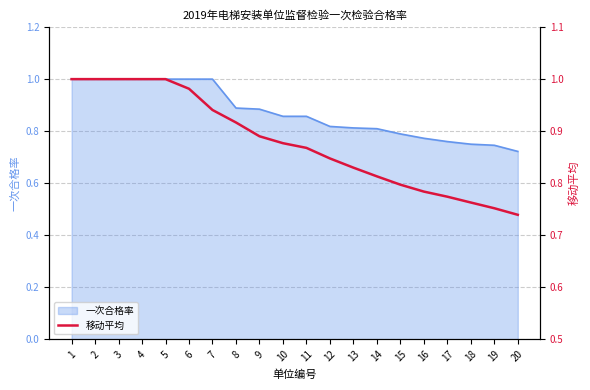

What is the difference between the maximum and minimum values?

0.3